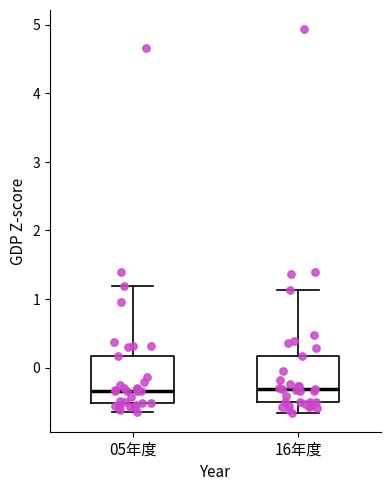

Reading left to right, read every box against the y-axis: the position of its median line, the range the box covers, and the ends of its whiskers. The values are not printed on the chart, so give them approximately, as read against the axis.

05年度: median -0.3, box -0.5 to 0.2, whiskers -0.6 to 1.2
16年度: median -0.3, box -0.5 to 0.2, whiskers -0.7 to 1.1